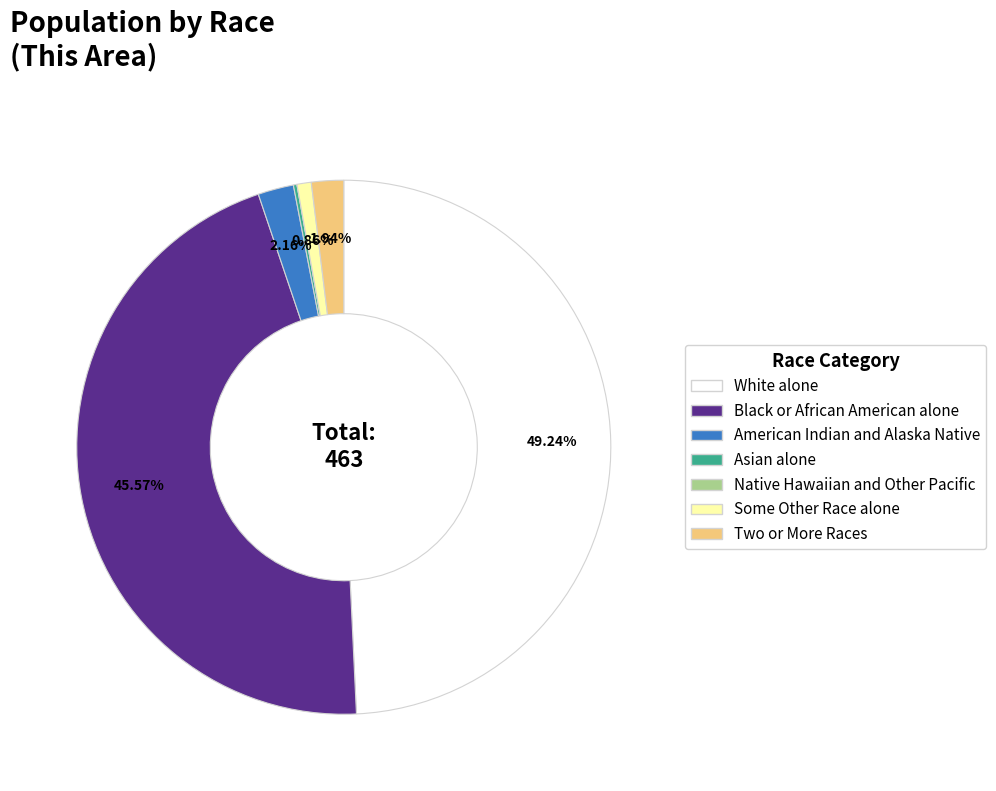

Does Black or African American alone account for over 50% of the chart?

No